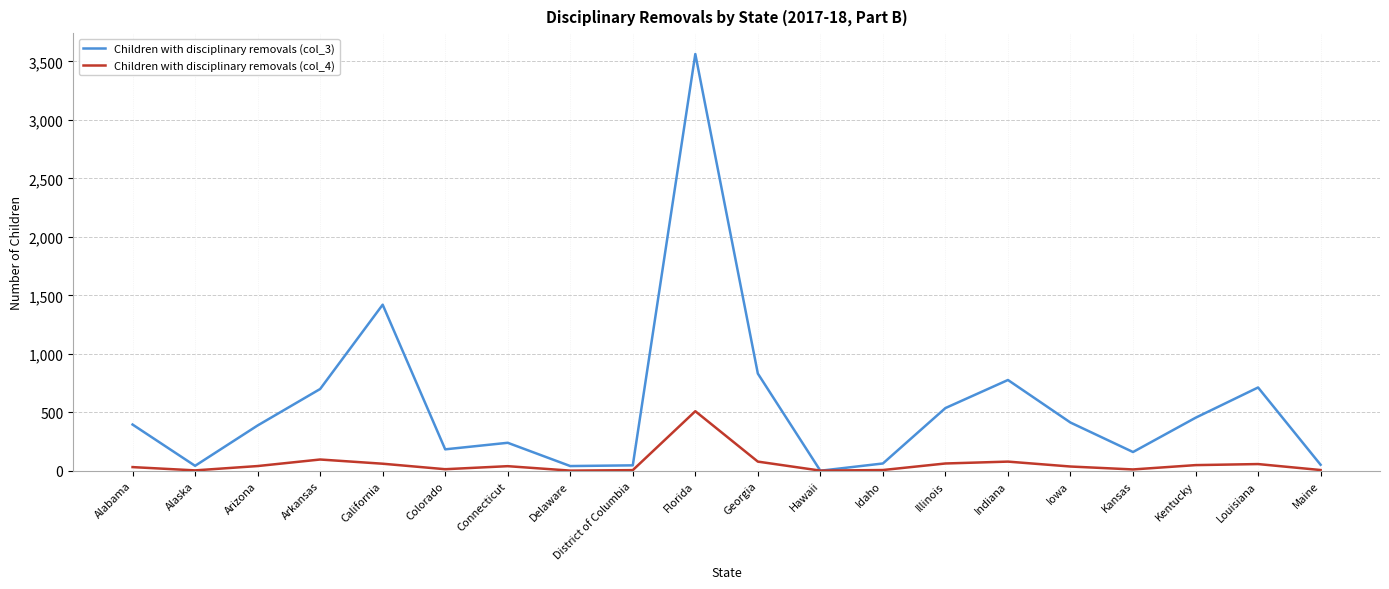

What is the difference between the maximum and minimum values in the Children with disciplinary removals (col_3) series?

3564